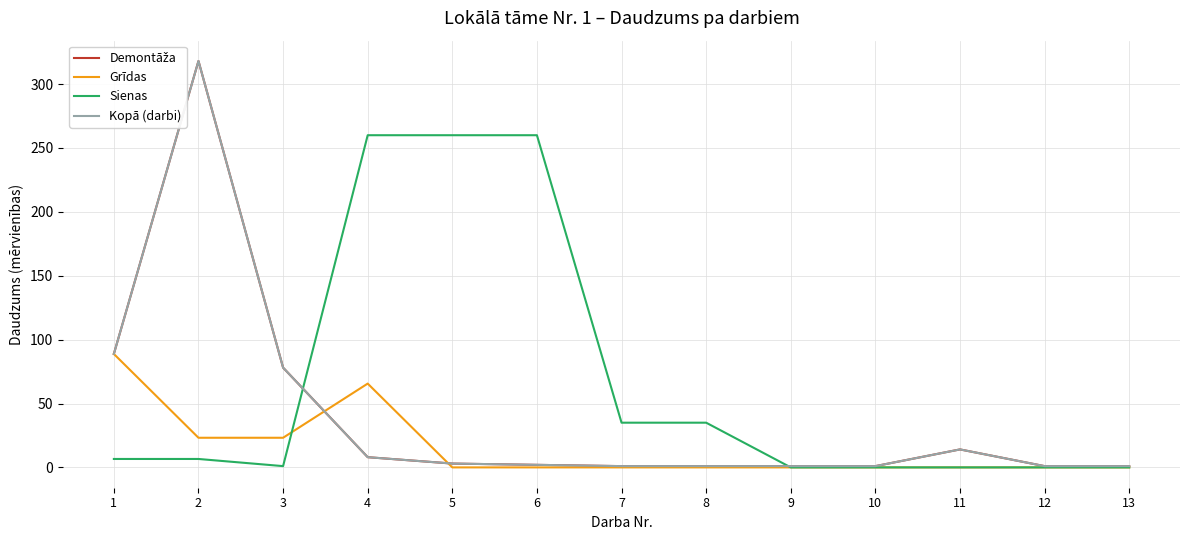

Where do Kopā (darbi) and Grīdas first cross each other?

3 and 4